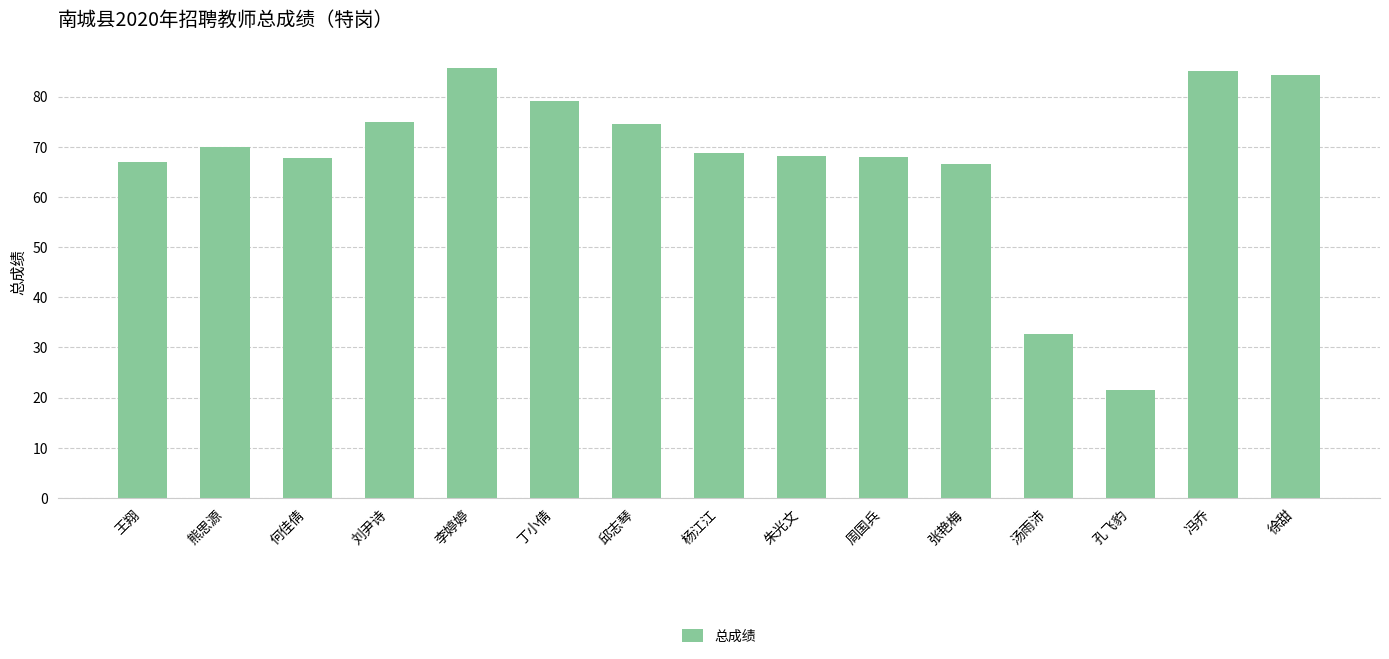

What is the maximum value shown in the chart?

85.7